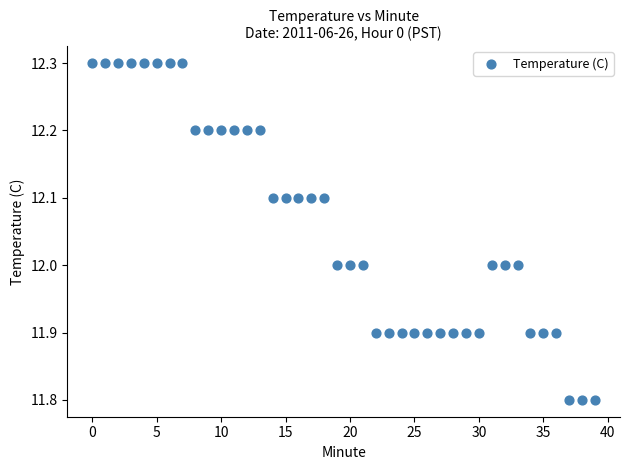

What is the range of Y values (max minus min)?

0.5